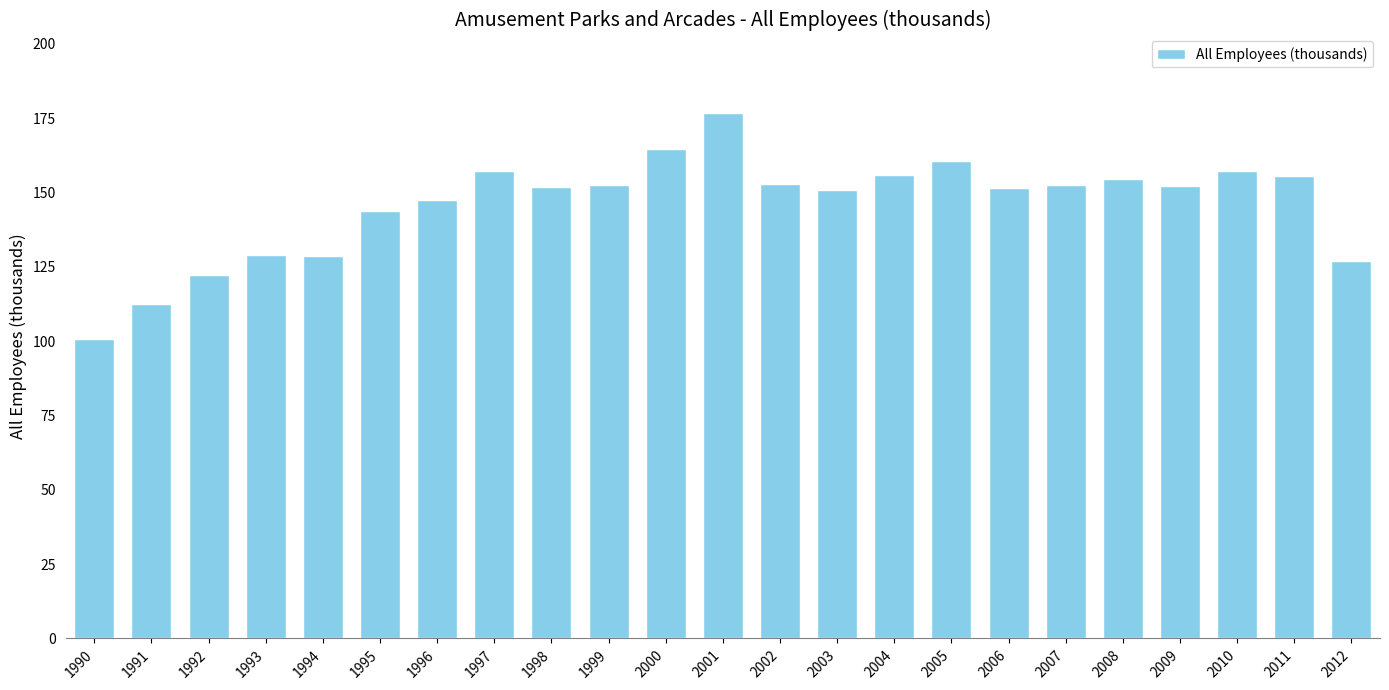

What is the change in value from 1995 to 2009?

+8.3